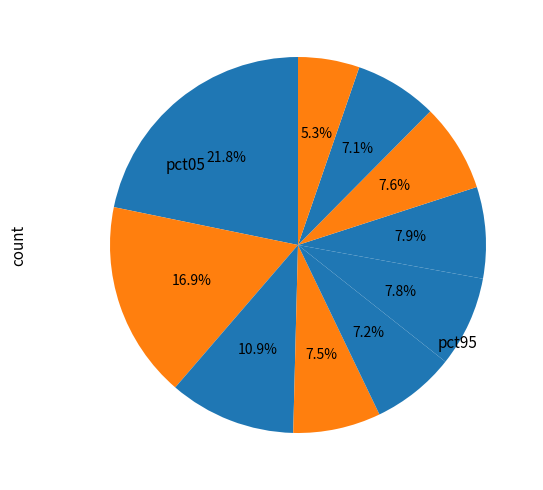

How many slices are in this pie chart?

10